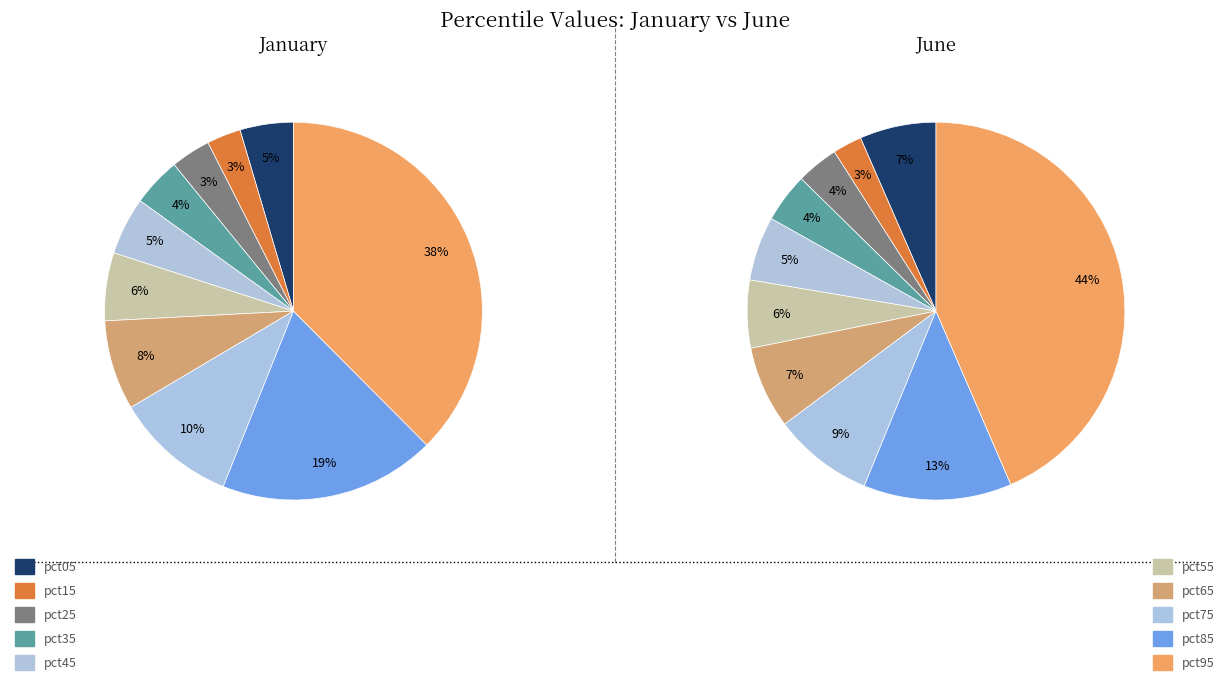

Count the number of slices in the pie.

10